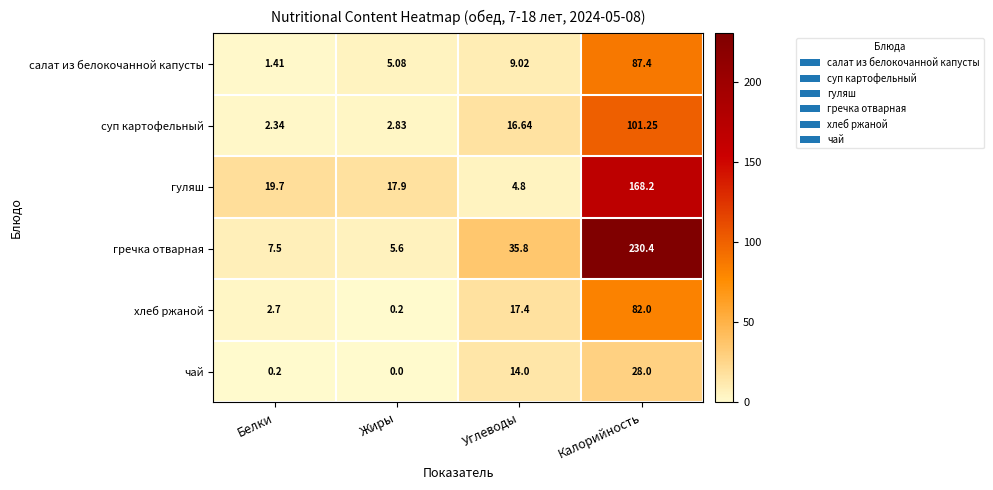

Which series has the widest spread of values?

гречка отварная